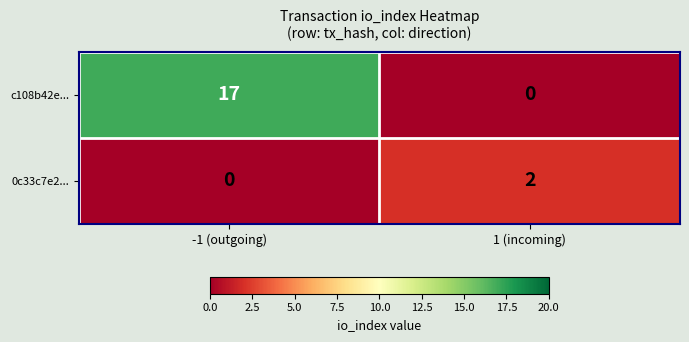

Reading left to right, extract all data points from this chart.

c108b42e...: 17	0
0c33c7e2...: 0	2